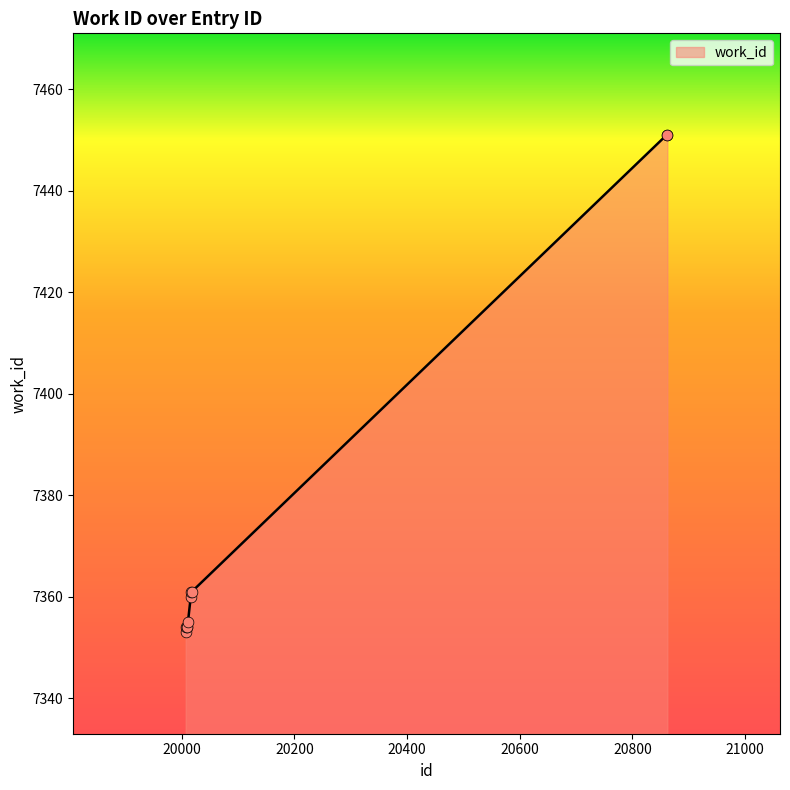

What is the difference between the maximum and minimum values?

98